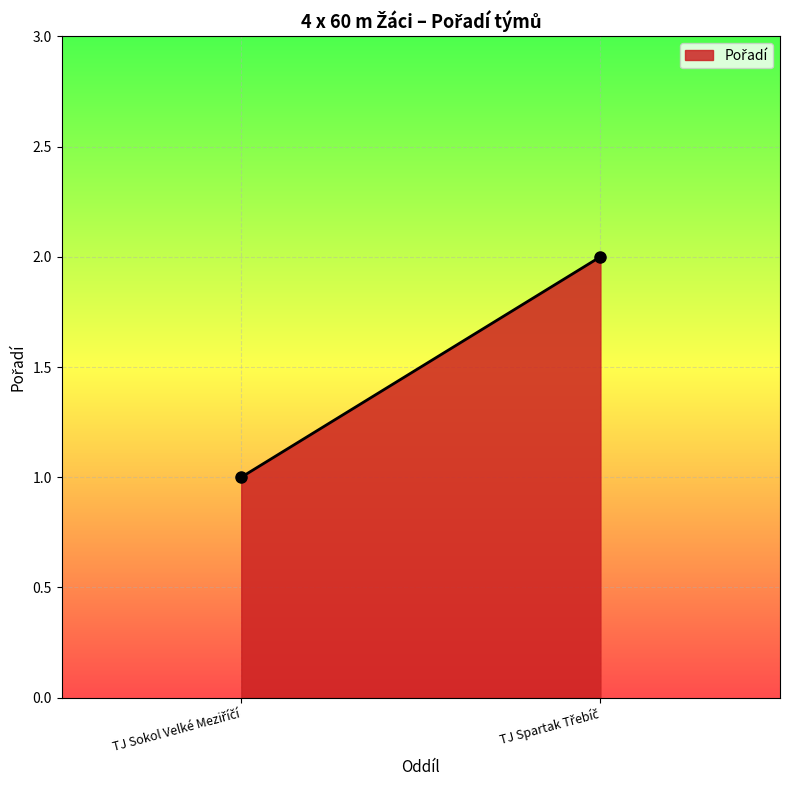

What is the change in value from TJ Sokol Velké Meziříčí to TJ Spartak Třebíč?

+1